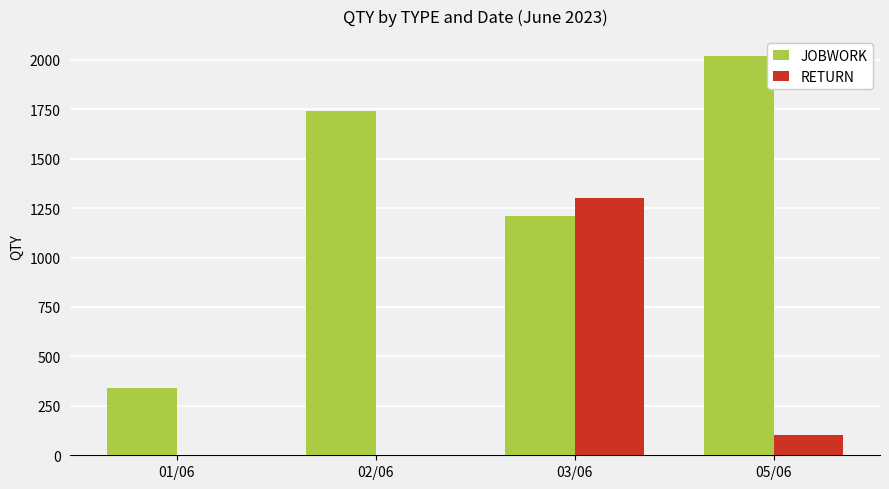

Count the number of categories in the chart.

4